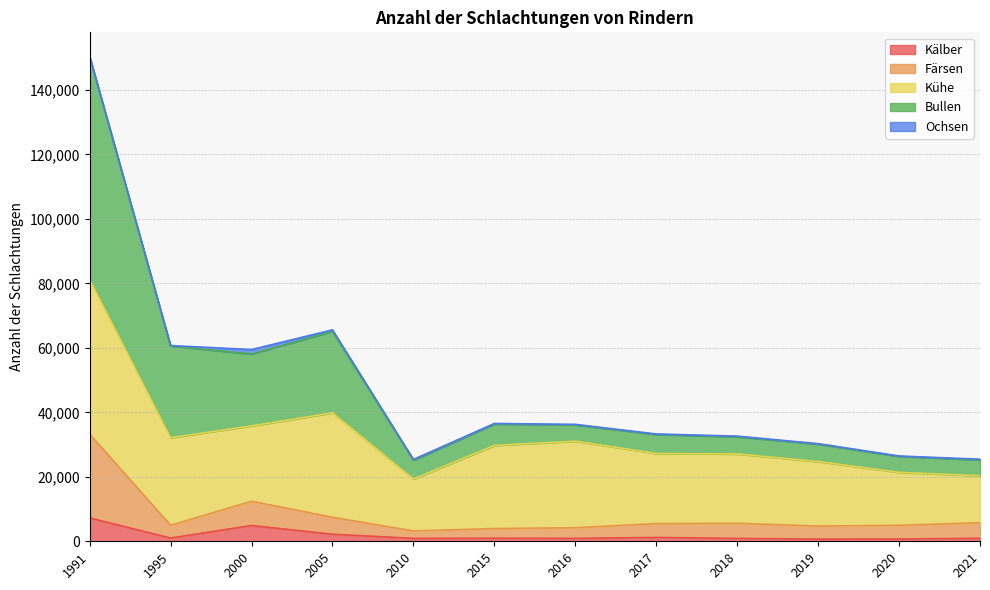

Is it true that Färsen equals 7406 at 2016?

False